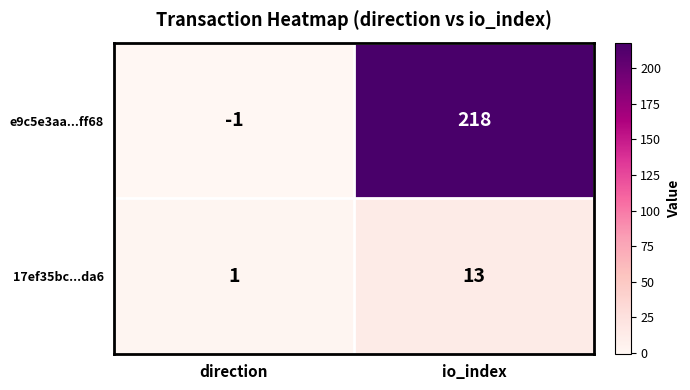

At which label is 17ef35bc...da6 closest to 7?

direction